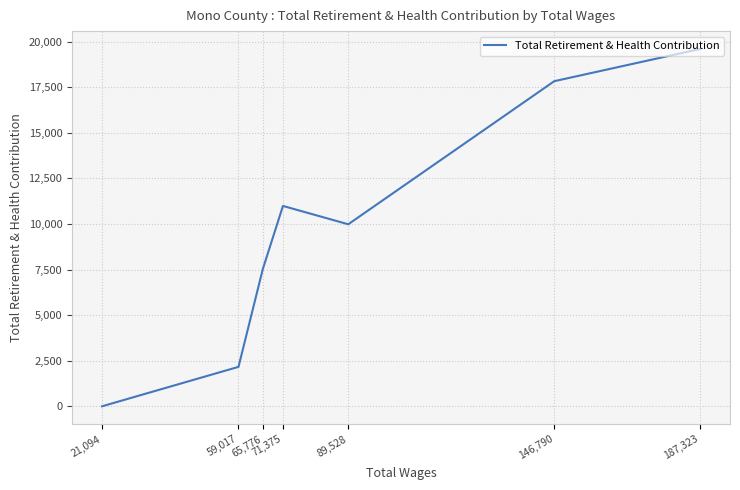

At which category does the data reach its first local peak?

71,375